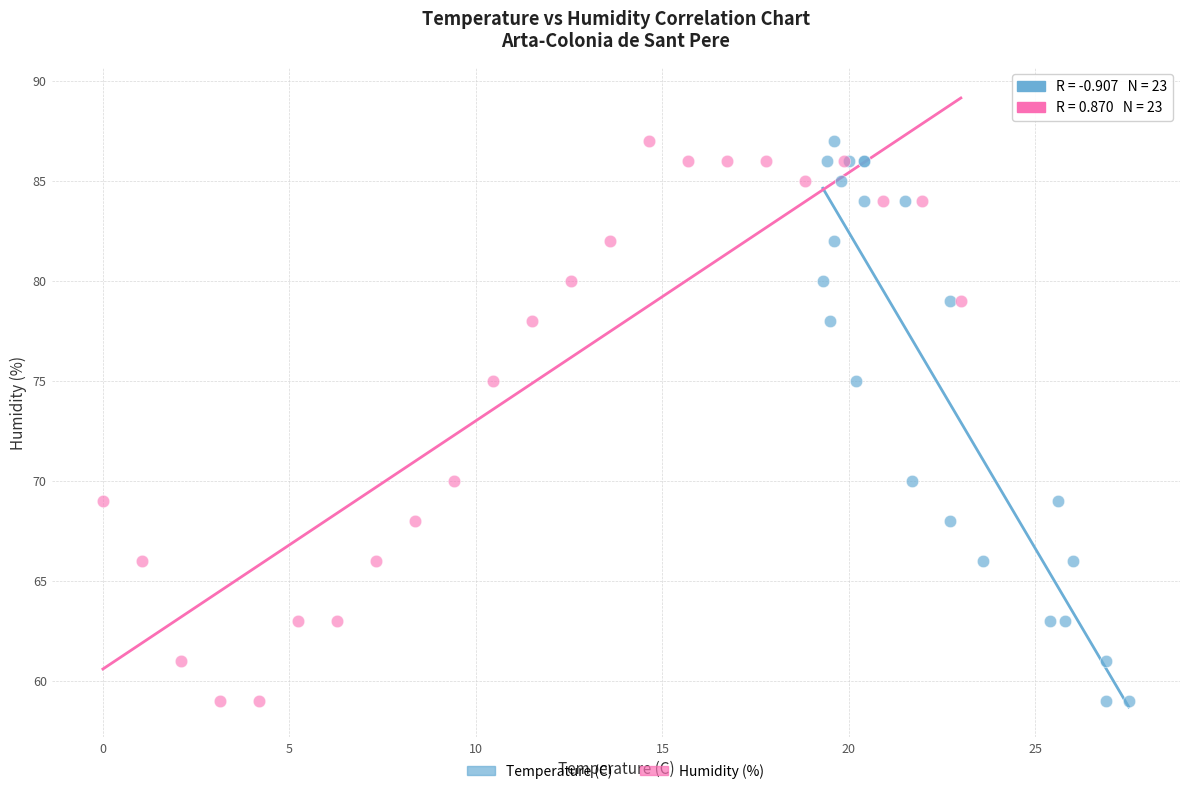

What are all the series names shown in the legend?

Temperature (C), Humidity (%)